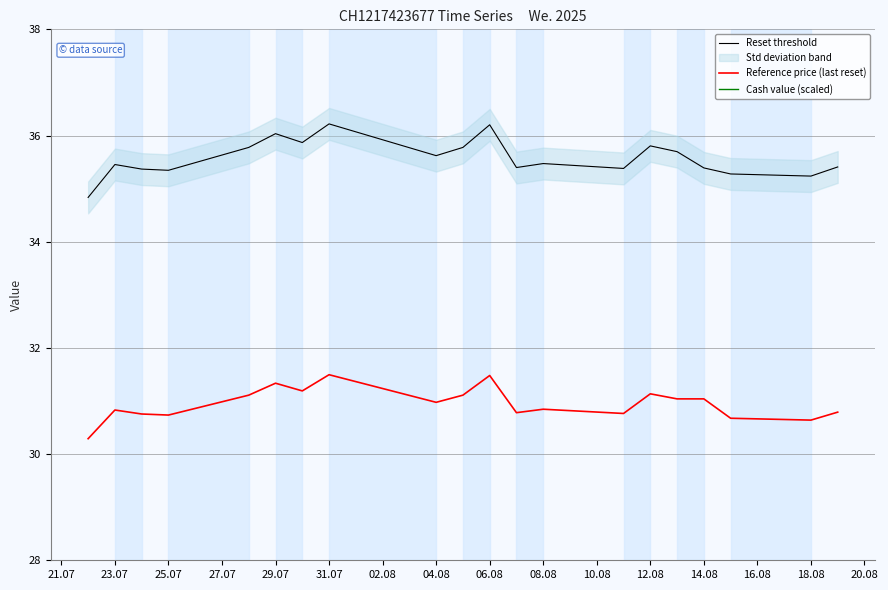

How many interior local valleys does the Reset threshold series have?

6